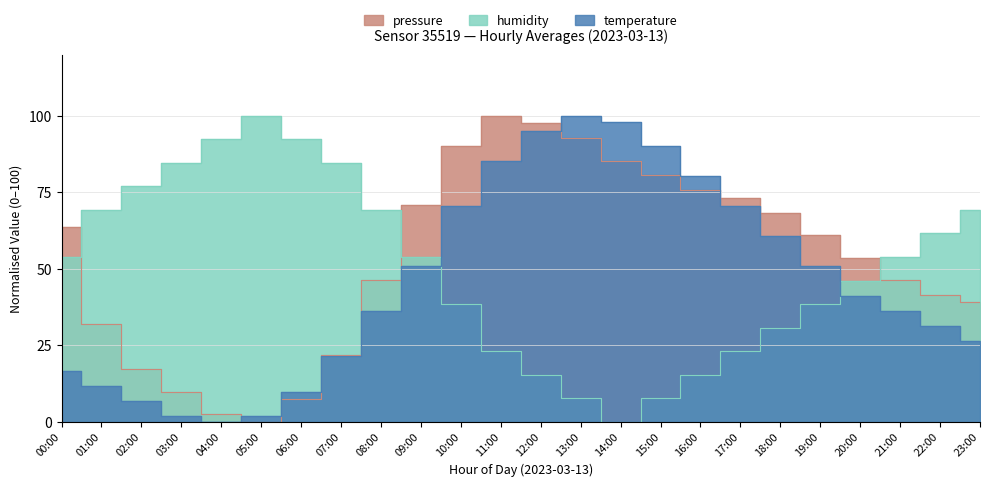

What is the difference between the maximum and second lowest values in the temperature series?

98.0